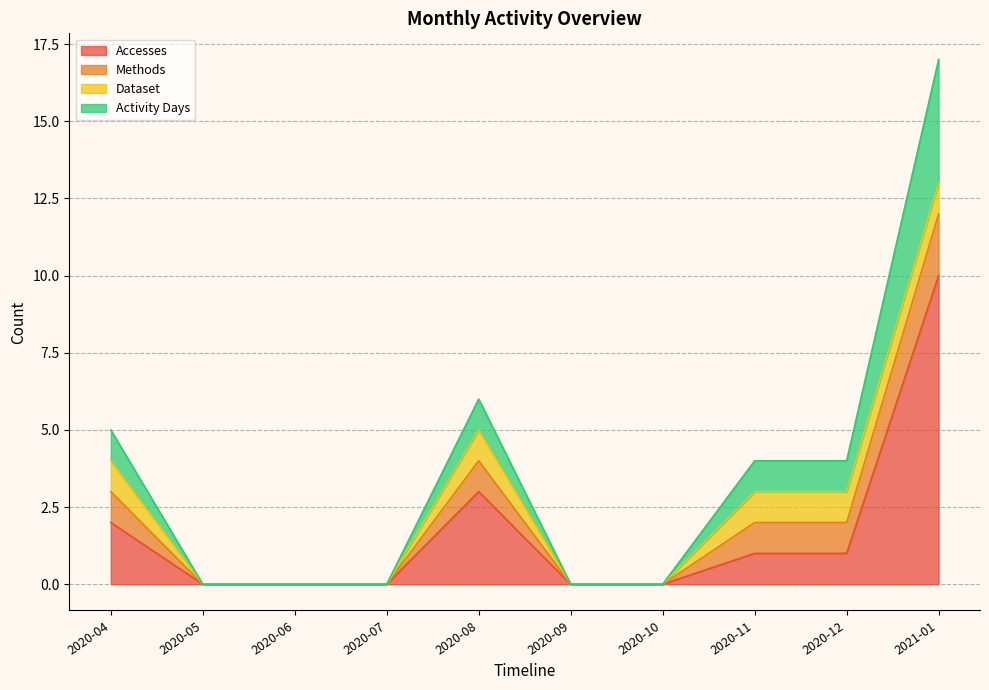

Which has a higher value, 2020-06 or 2020-10?

2020-06